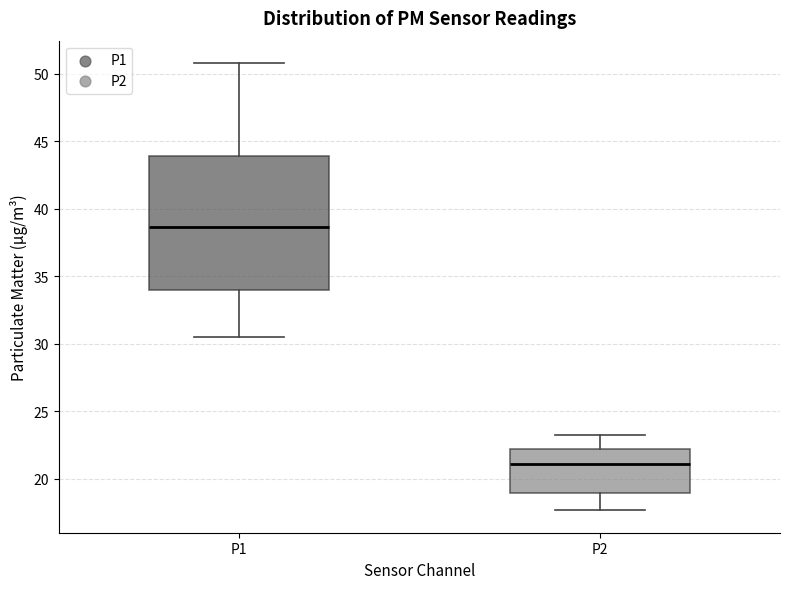

Which box has the highest median line?

P1